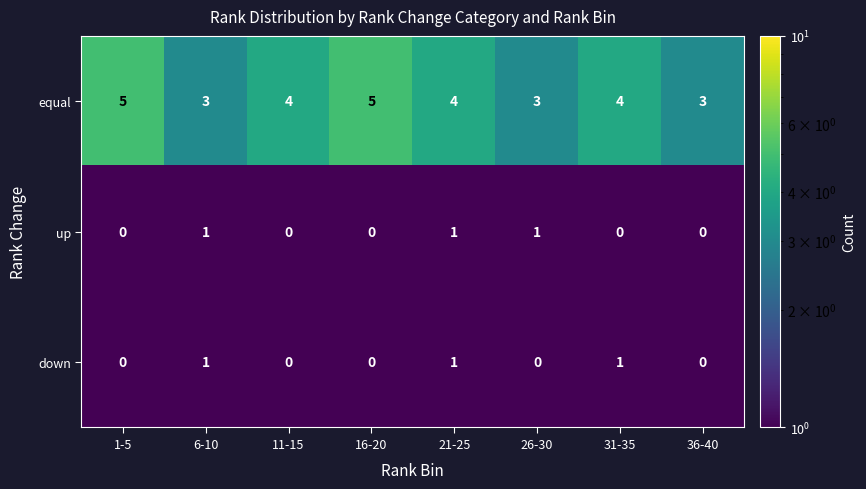

What is the approximate value of equal at 36-40?

3